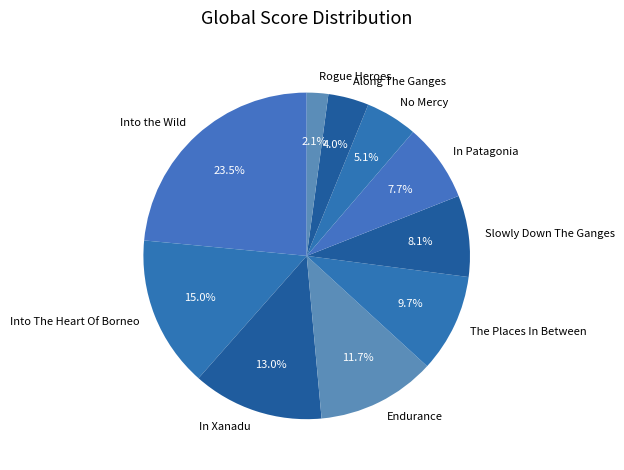

Is it true that Slowly Down The Ganges is 8% of the pie?

True